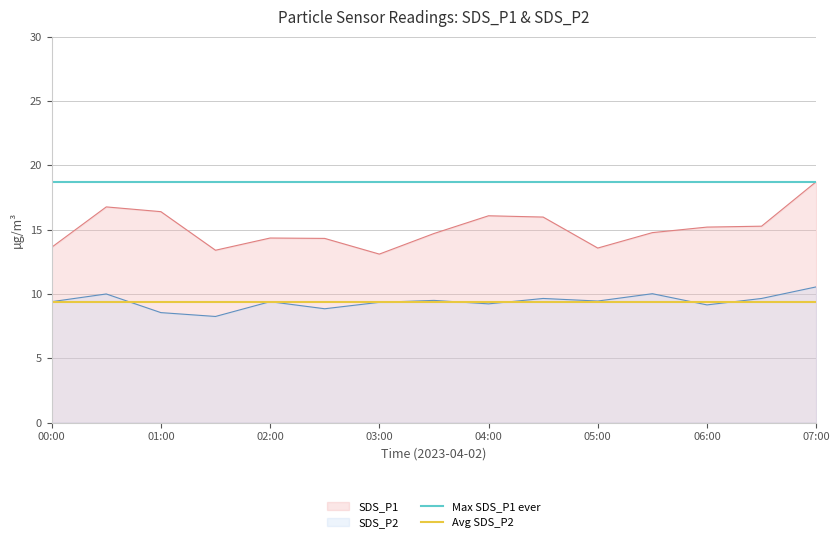

The value of SDS_P1 at 07:00 is 29.3. True or false?

False